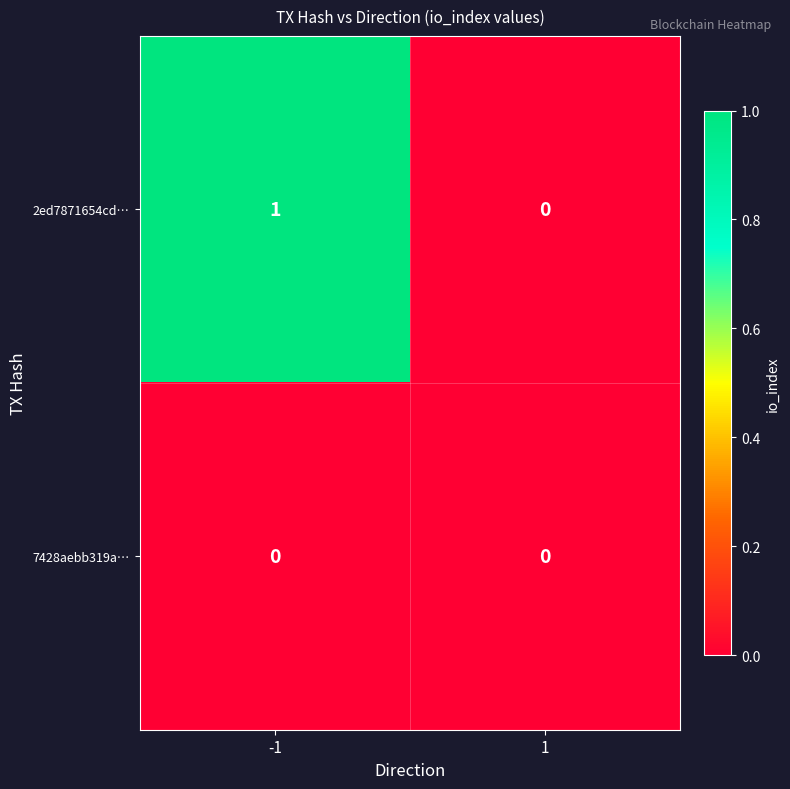

Which series has the widest spread of values?

2ed7871654cd…